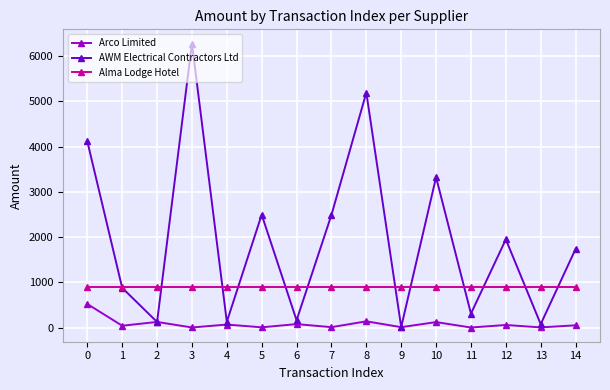

The Alma Lodge Hotel series shows 1342.4 at 7. True or false?

False